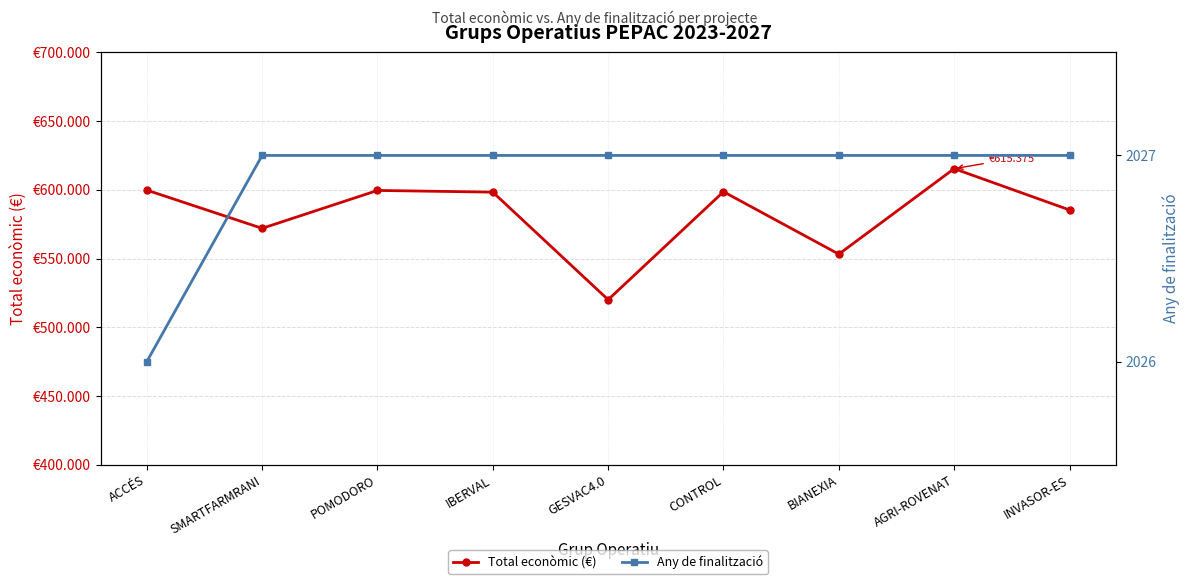

Rank the series by their maximum value, from highest to lowest.

Total econòmic (€), Any de finalització